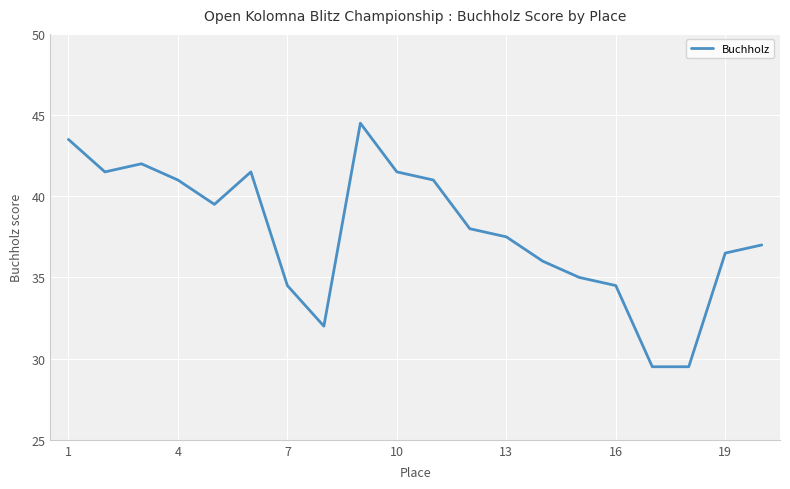

How many categories are shown in the chart?

20